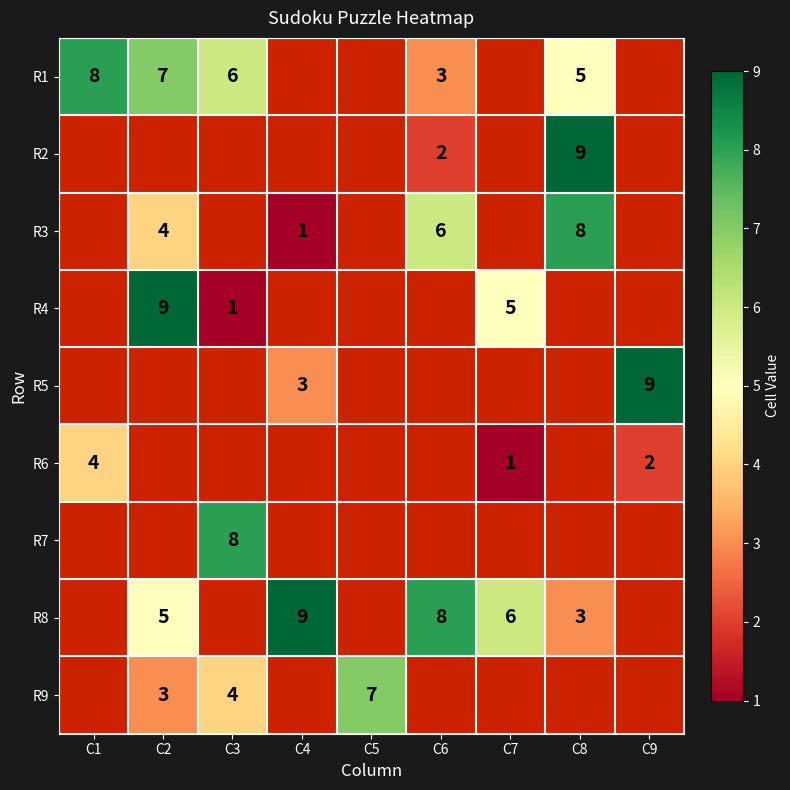

The value of R4 at C2 is 3. True or false?

False